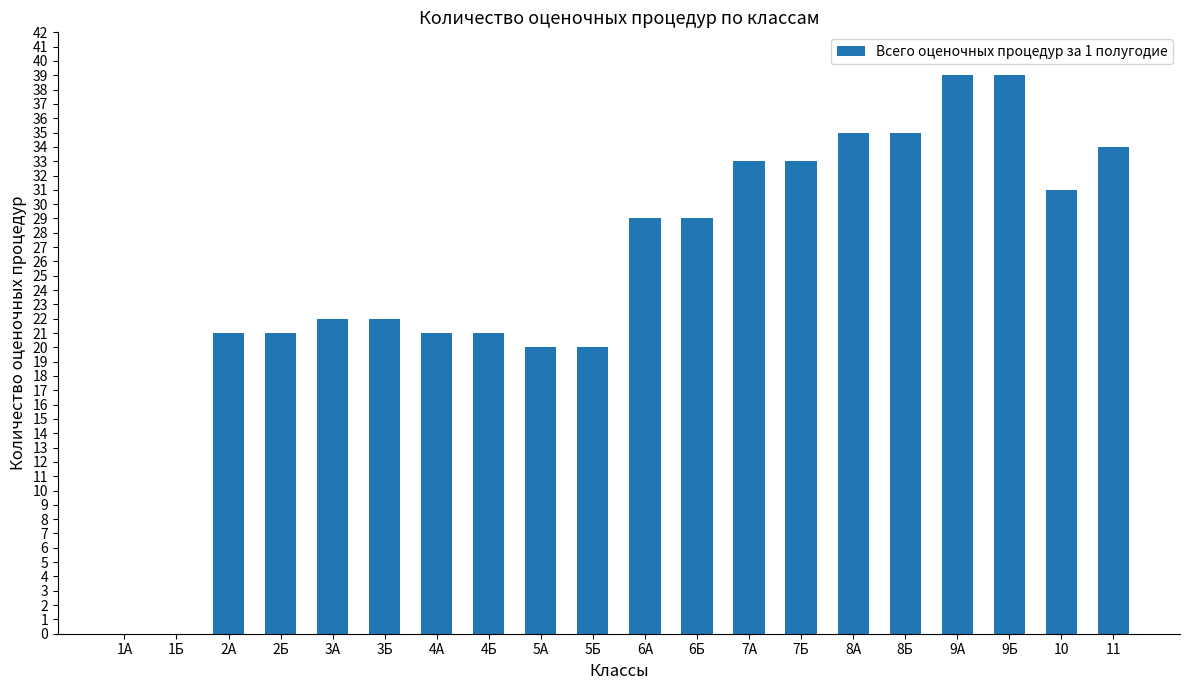

What is the difference between the values at 5Б and 7А?

13